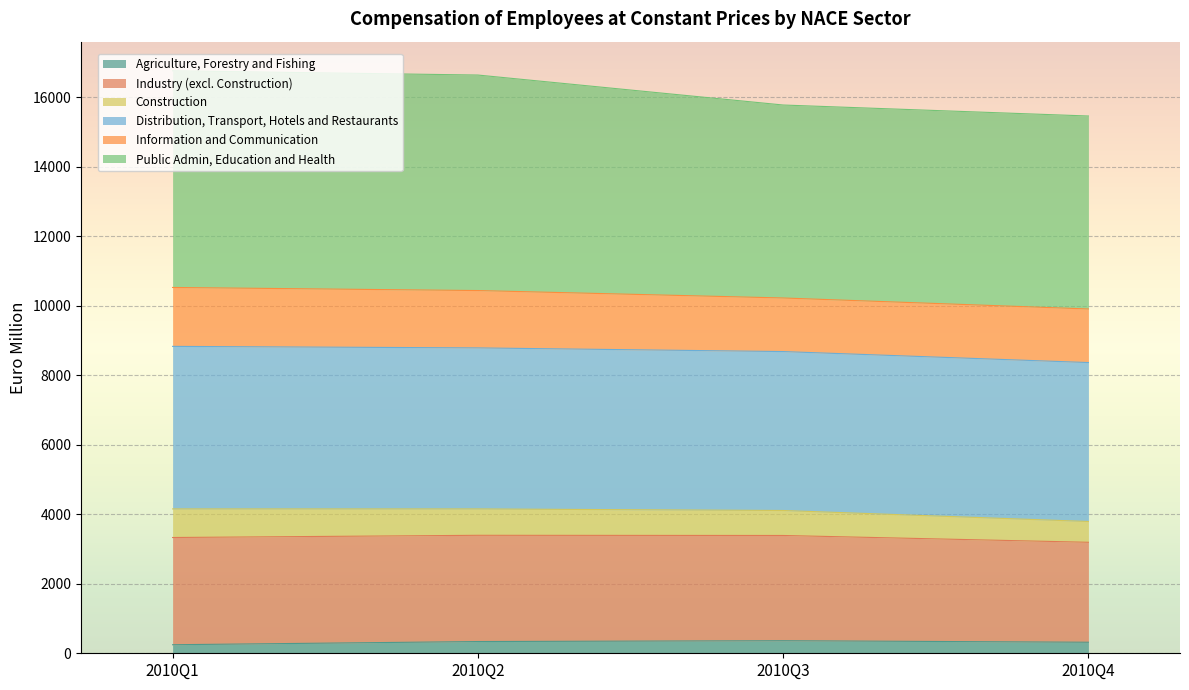

What is the total value across all series at 2010Q3?

15781.3